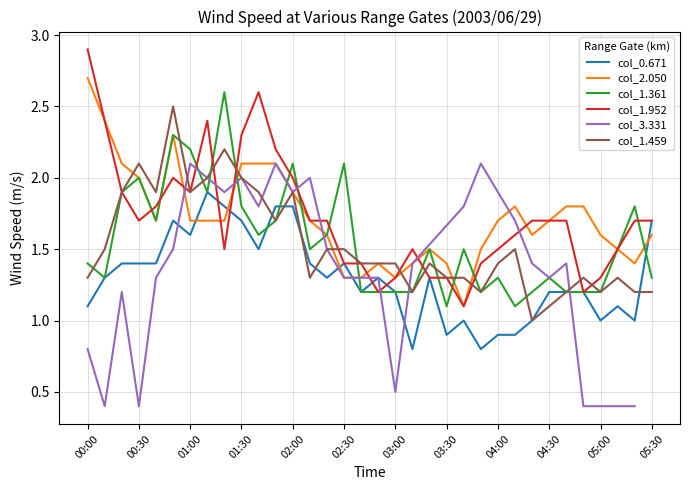

The col_1.952 series shows 2.9 at 00:00. True or false?

True